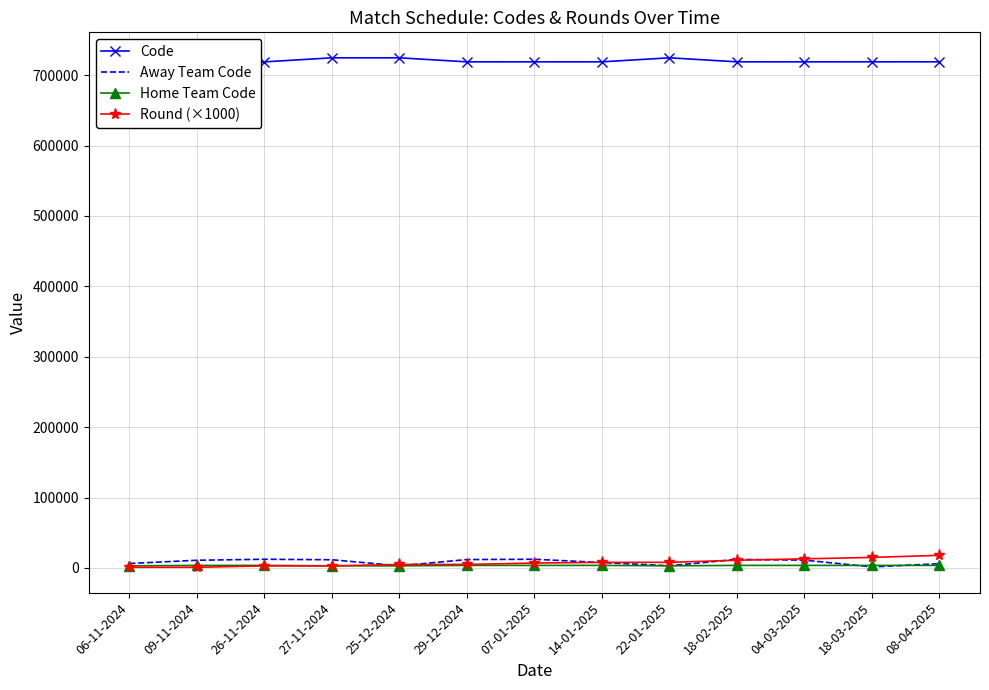

What is the maximum value shown in the chart?

724685